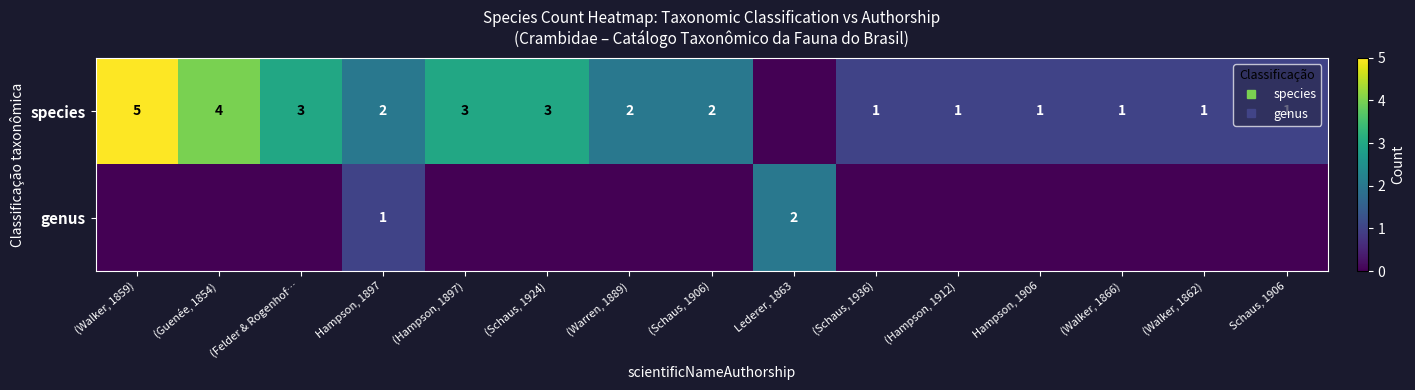

What value does the species series have at (Warren, 1889)?

2